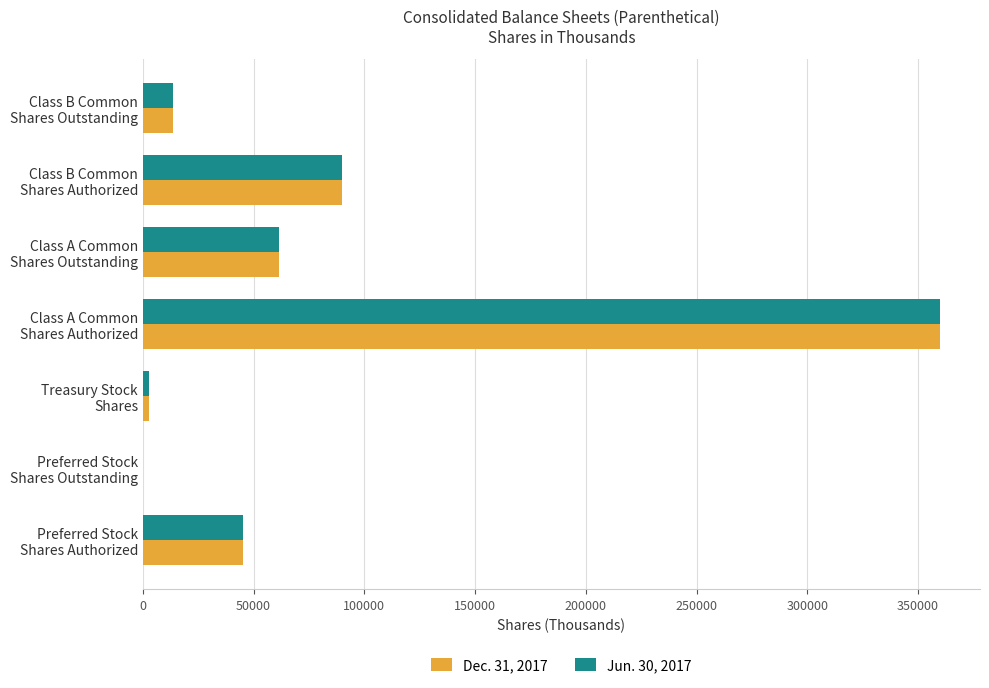

At which category is the sum across all series the highest?

Class A Common
Shares Authorized